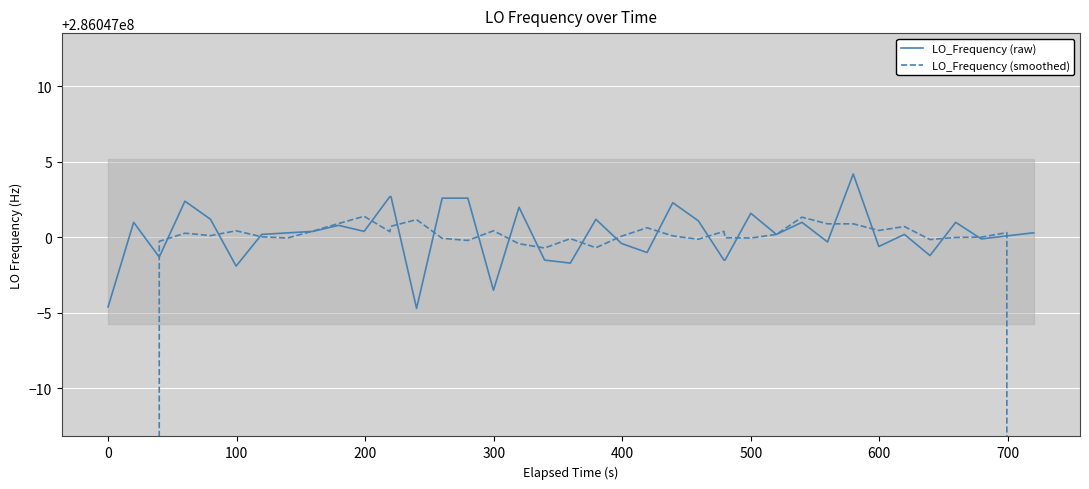

How many interior local valleys does the LO_Frequency (smoothed) series have?

11